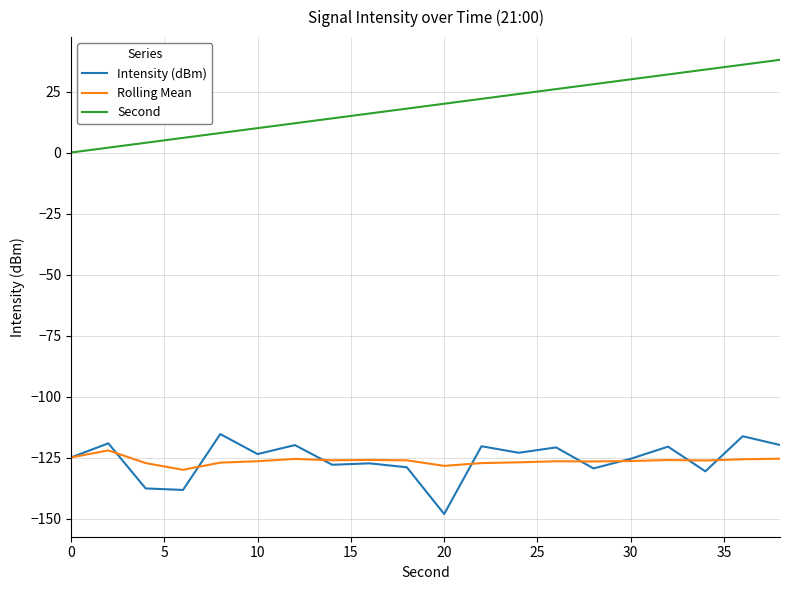

What is the maximum value for Intensity (dBm)?

-115.4